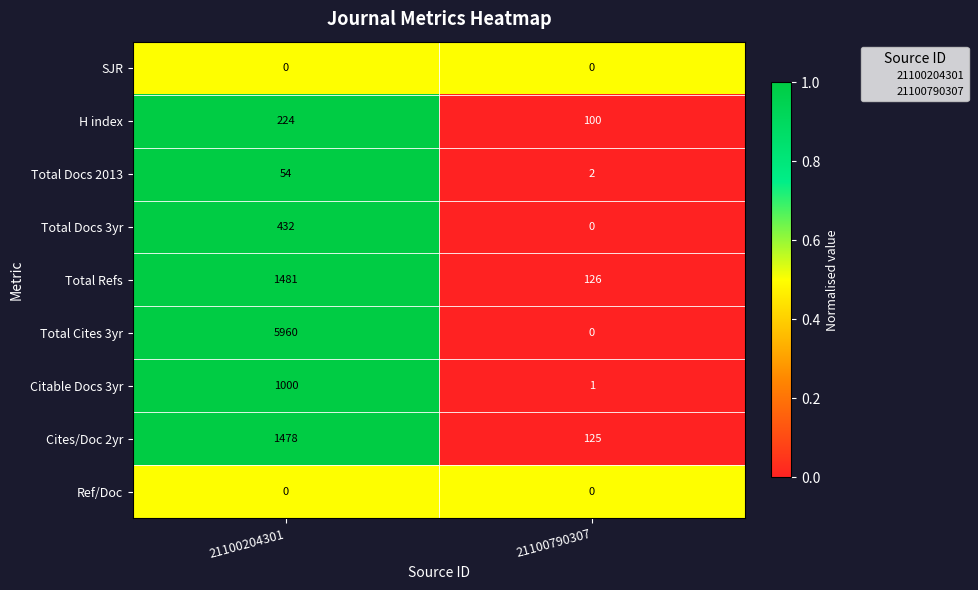

What is the spread (max minus min) of values at 21100204301?

5960